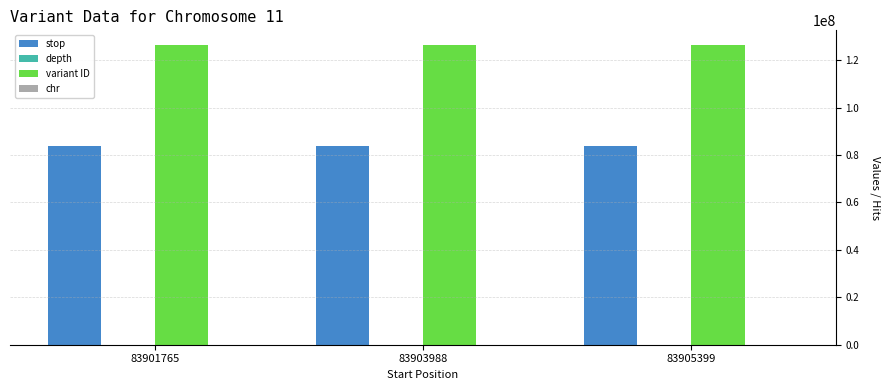

Is it true that variant ID equals 202278102 at 83901765?

False